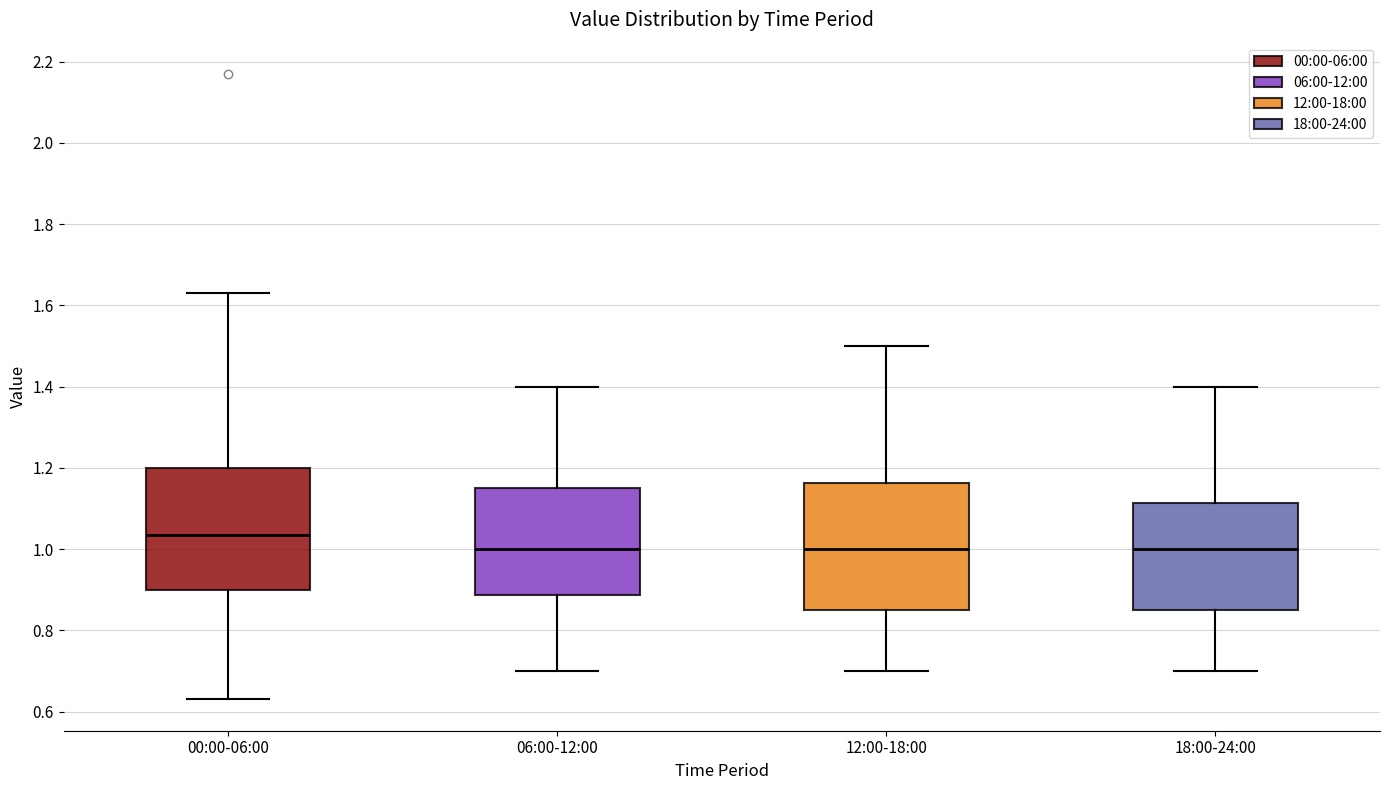

Reading left to right, transcribe this box plot: for each box, give where its median line is, the range the box spans, and where its two whiskers end, as read against the y-axis. The values are not printed on the chart, so give them approximately, as read against the axis.

00:00-06:00: median 1.04, box 0.90 to 1.20, whiskers 0.64 to 1.64
06:00-12:00: median 1.00, box 0.88 to 1.16, whiskers 0.70 to 1.40
12:00-18:00: median 1.00, box 0.86 to 1.16, whiskers 0.70 to 1.50
18:00-24:00: median 1.00, box 0.86 to 1.12, whiskers 0.70 to 1.40